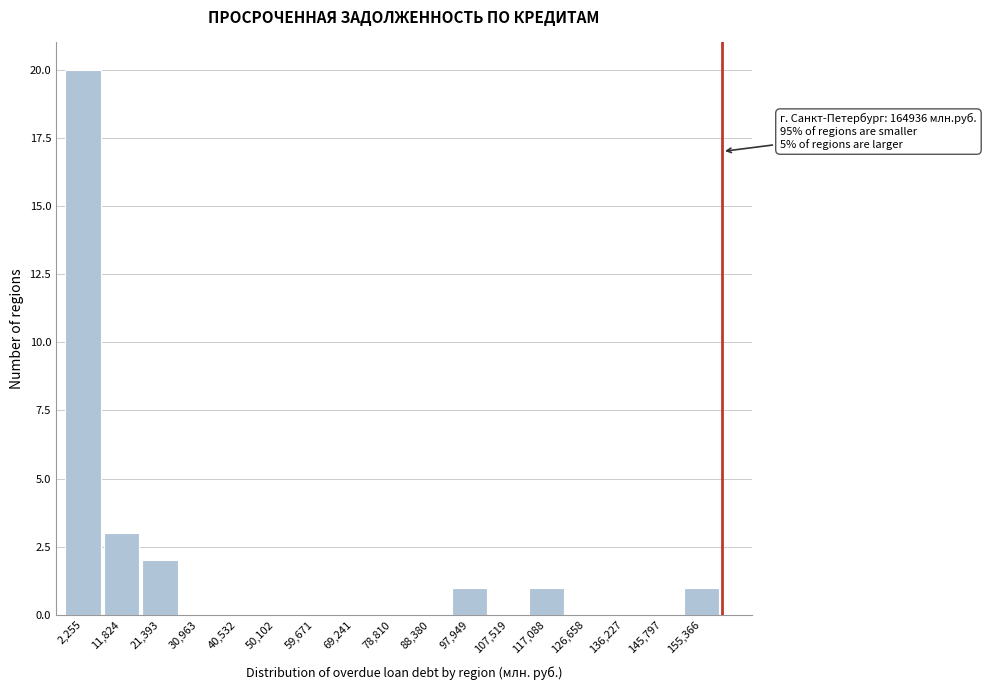

Reading left to right, extract all data points from this chart.

2,255=20	11,824=3	21,393=2	30,963=0	40,532=0	50,102=0	59,671=0	69,241=0	78,810=0	88,380=0	97,949=1	107,519=0	117,088=1	126,658=0	136,227=0	145,797=0	155,366=1